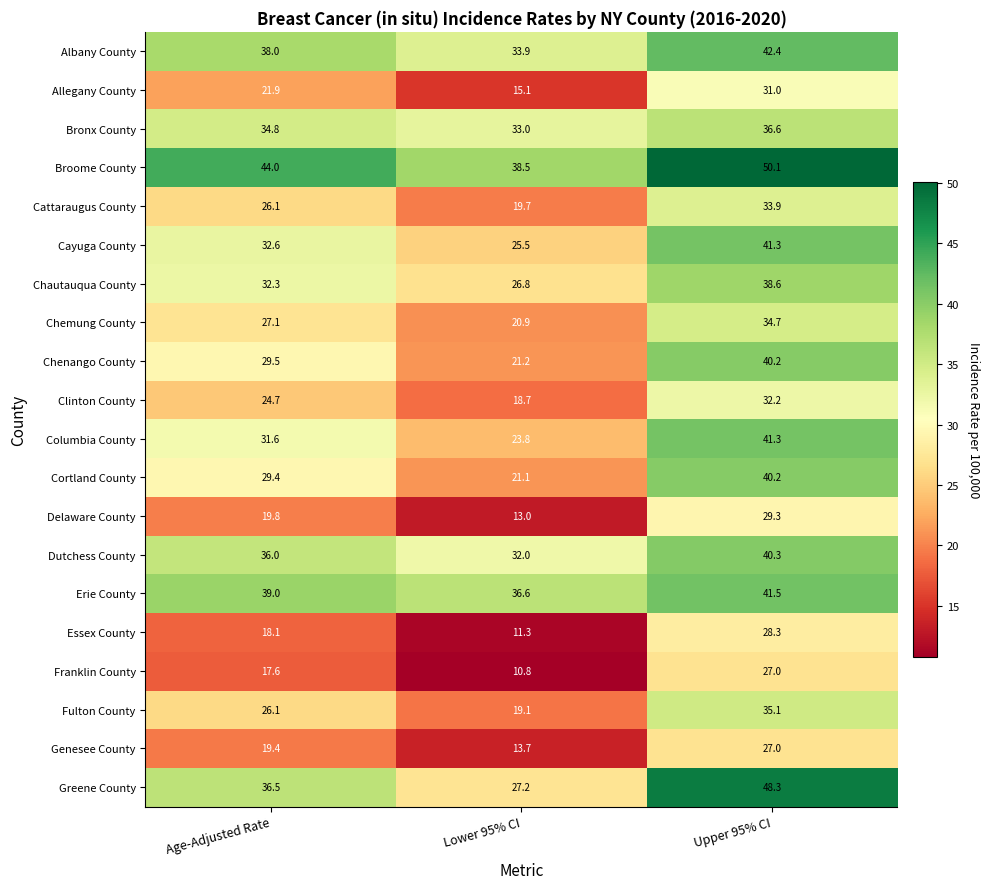

At which category is the sum across all series the highest?

Upper 95% CI